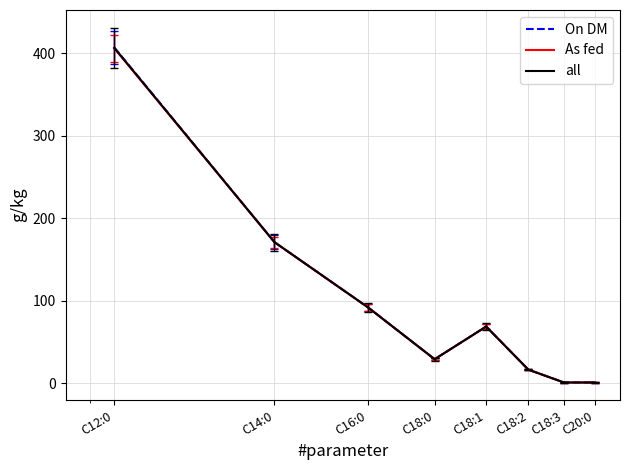

Which series has the widest spread of values?

On DM